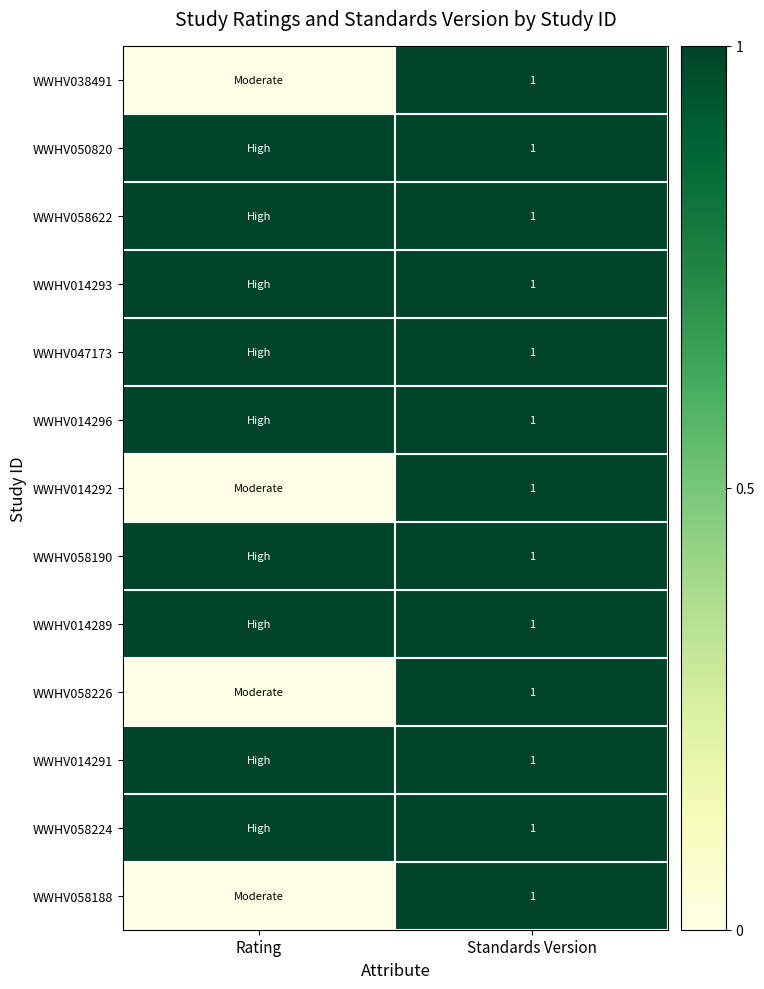

True or false: WWHV050820 has a value of 1 at Standards Version.

True